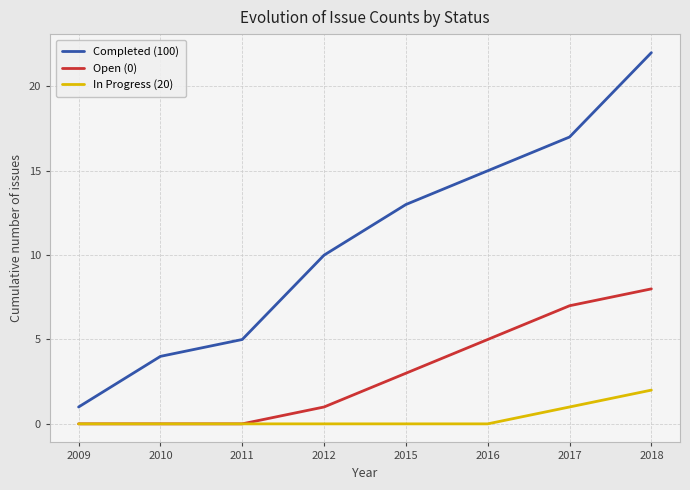

Is it true that In Progress (20) equals 0 at 2012?

True